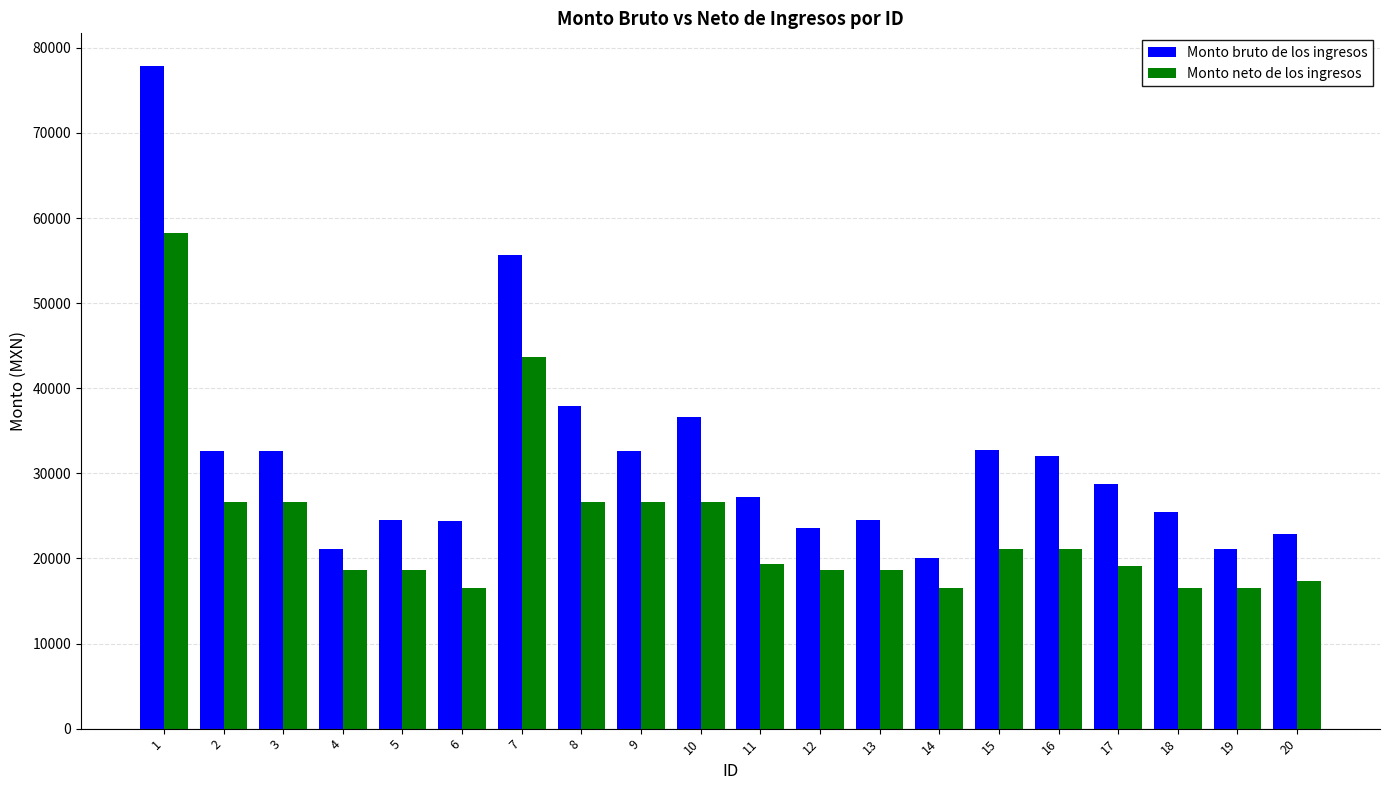

What is the sum of all Monto bruto de los ingresos values?

634245.3